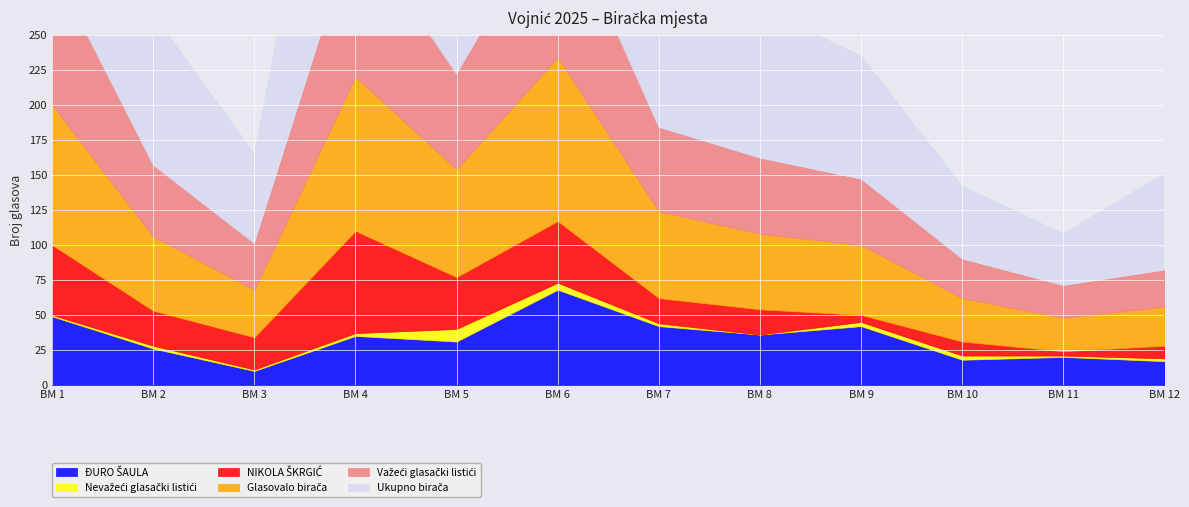

How many distinct data groups are displayed?

6